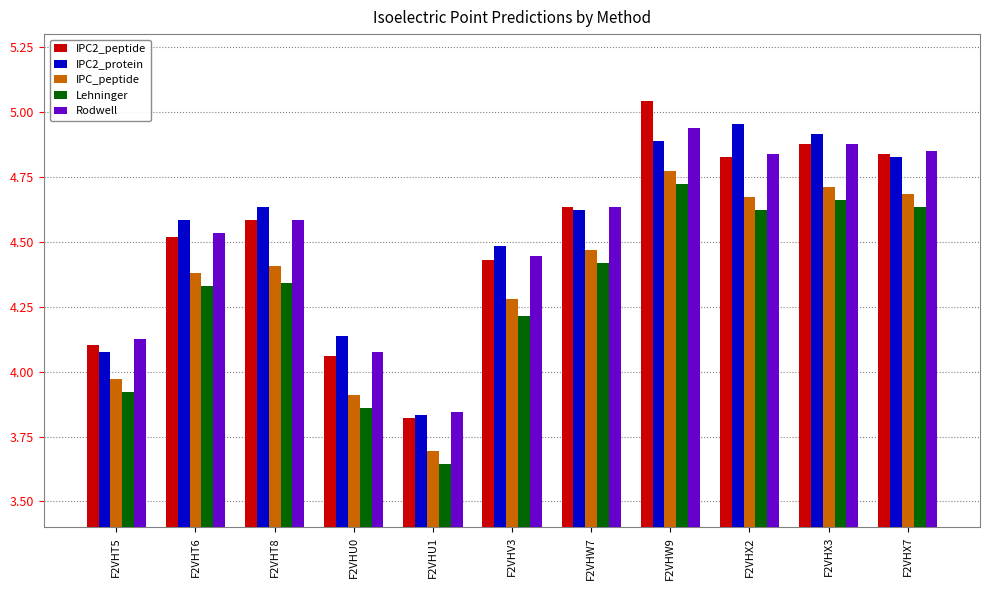

The value of Lehninger at F2VHX2 is 6.3. True or false?

False